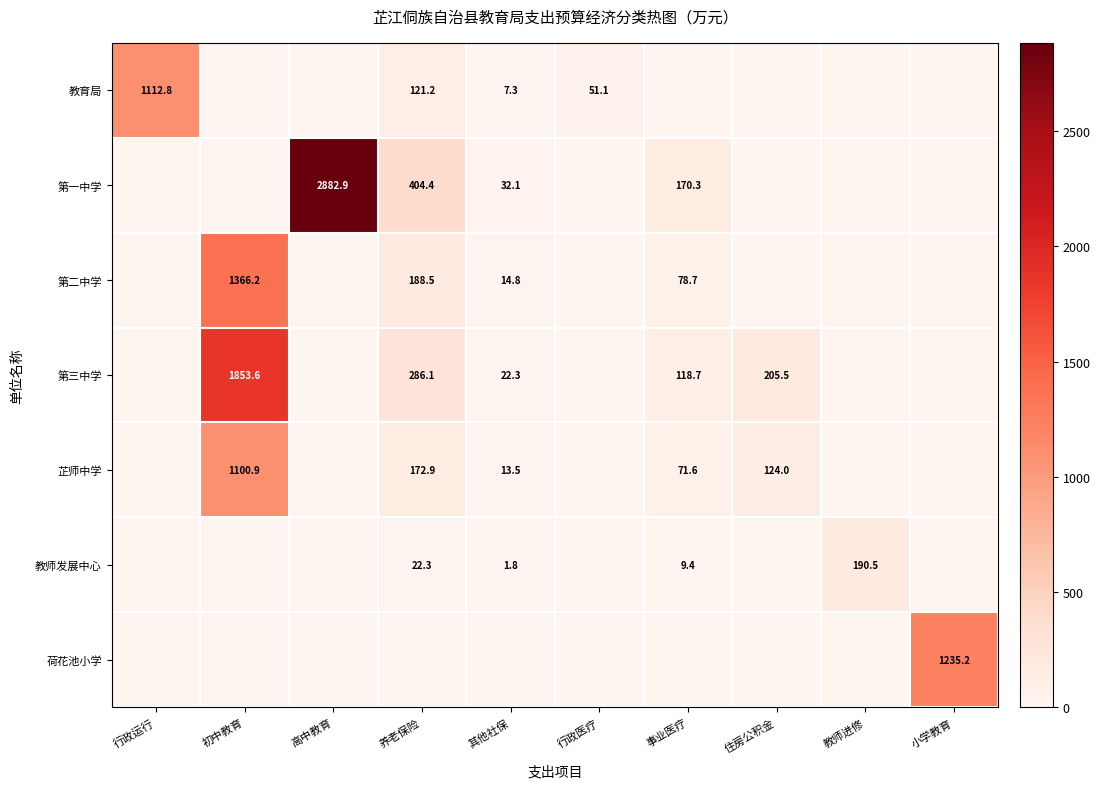

What is the greatest value displayed?

2882.9